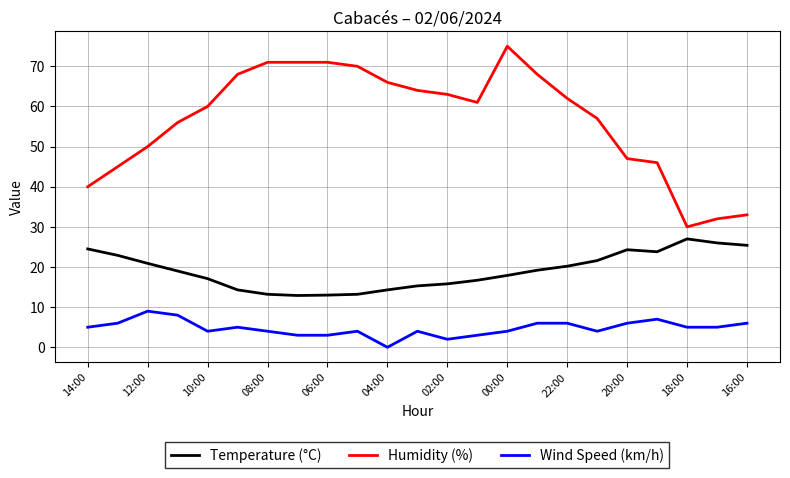

Which series has the largest total across all categories?

Humidity (%)